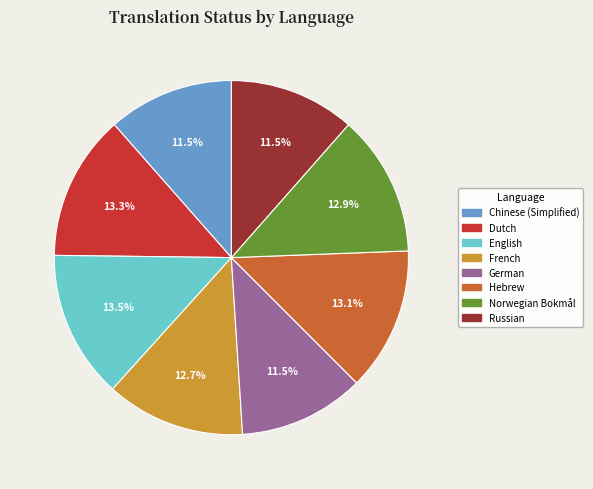

What is the total percentage of Chinese (Simplified) and Russian?

23.0%